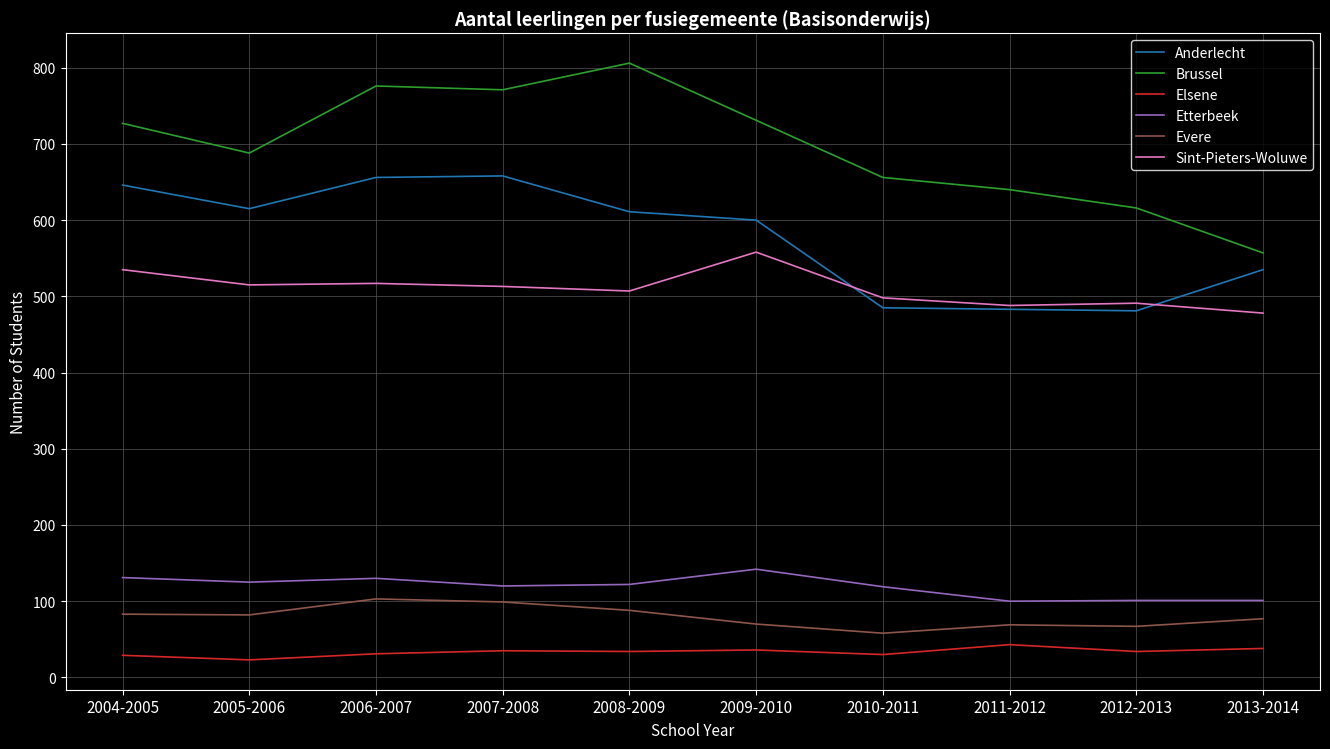

List the series in order of their peak value, lowest first.

Elsene, Evere, Etterbeek, Sint-Pieters-Woluwe, Anderlecht, Brussel